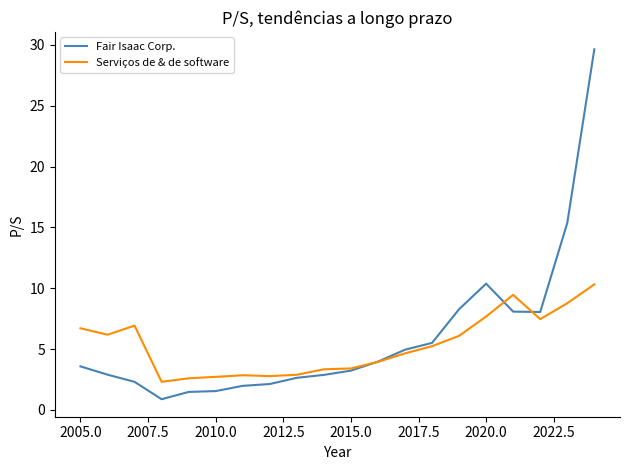

Rank the series by their maximum value, from highest to lowest.

Fair Isaac Corp., Serviços de & de software